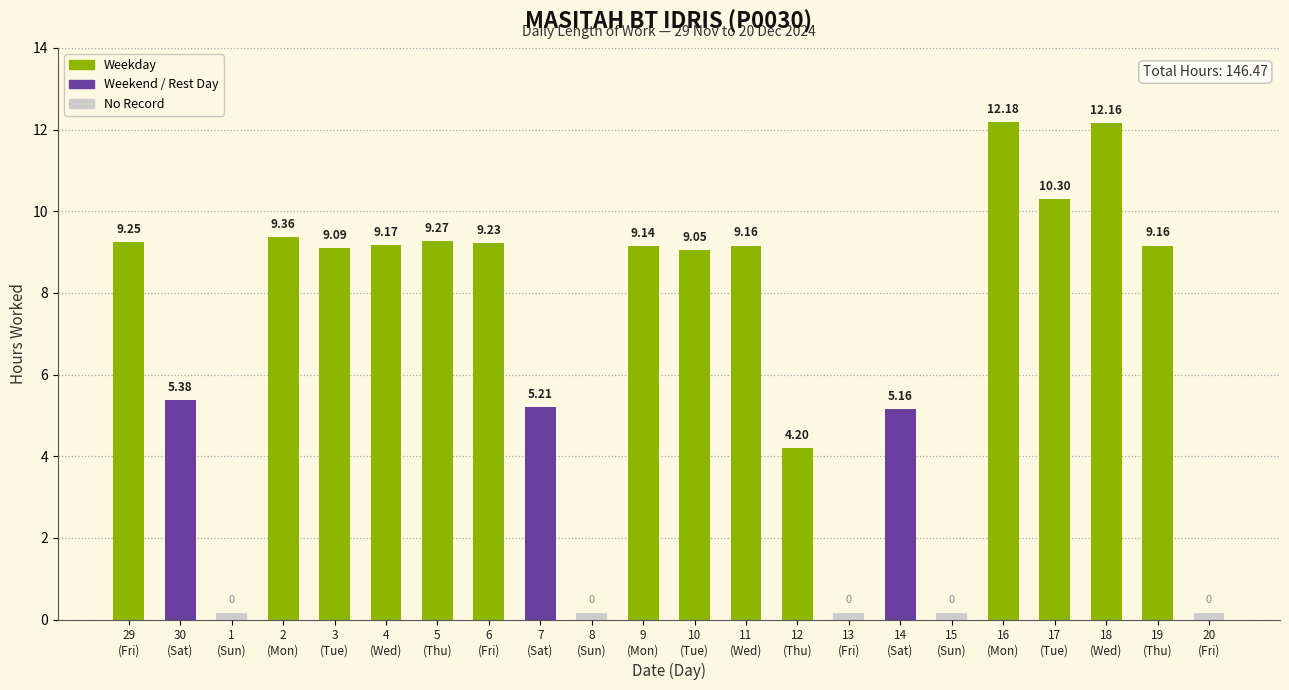

Does the chart contain stacked bars?

No